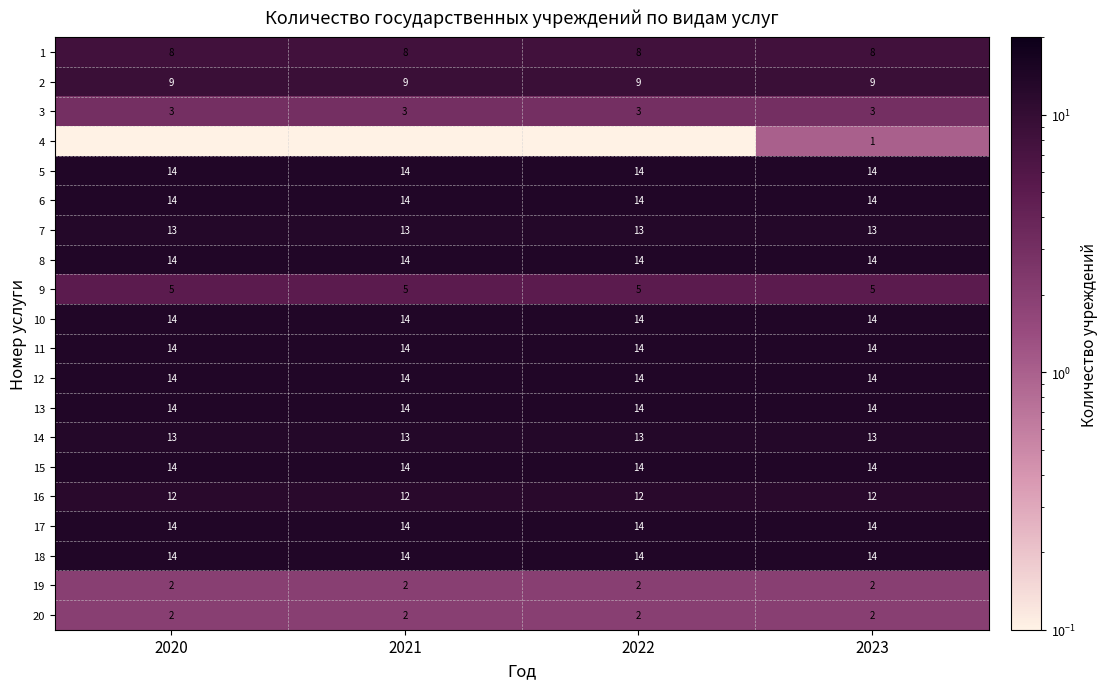

Is the value of 14 at 2023 greater than the value of 12 at 2023?

No